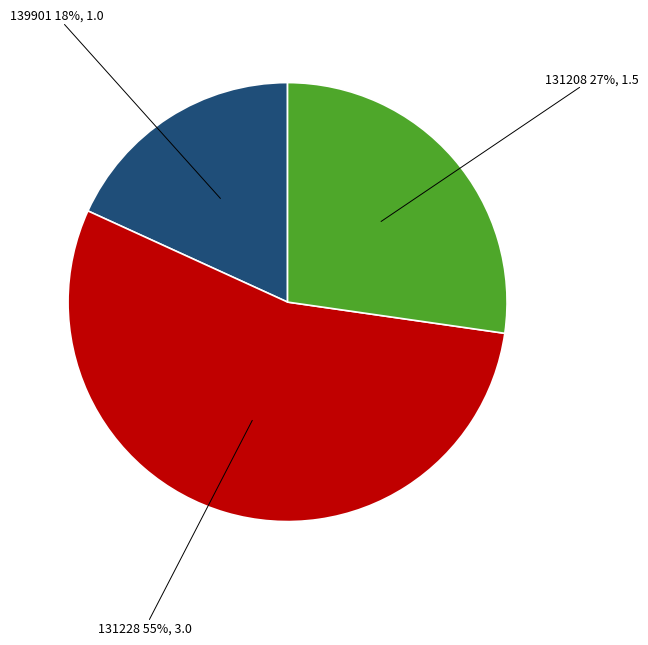

Do 131208 and 139901 together represent more than half of the pie?

No